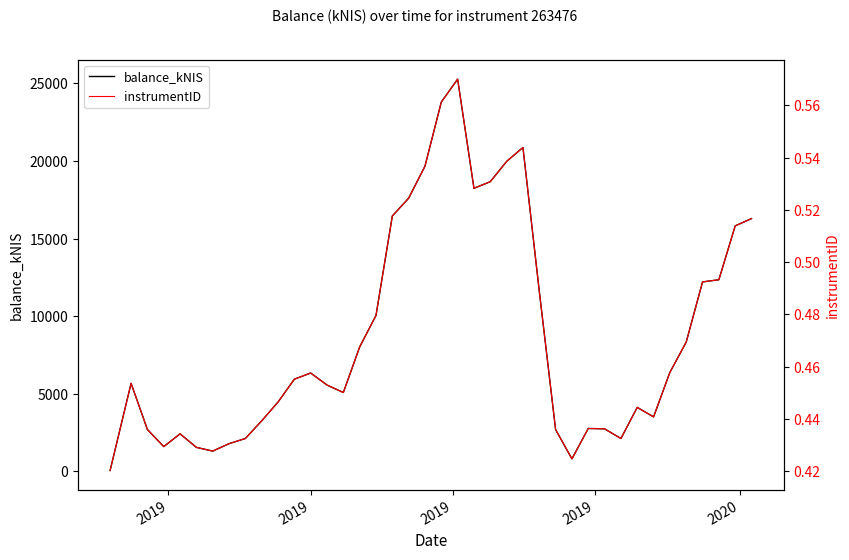

Is it true that instrumentID equals 0.1 at 26?

False